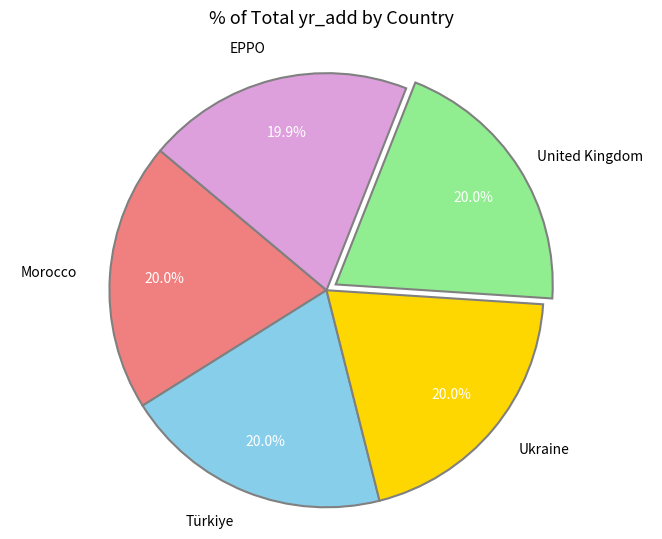

Combined, do Türkiye and Ukraine account for over 50%?

No